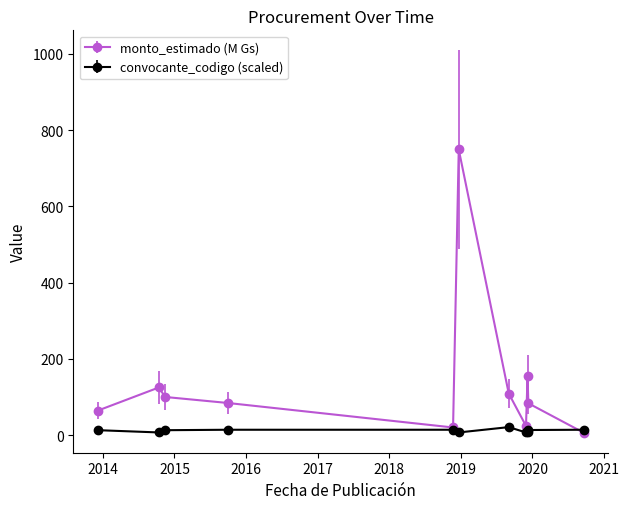

What is the value of the monto_estimado (M Gs) point at the 10th from the left?

83.4